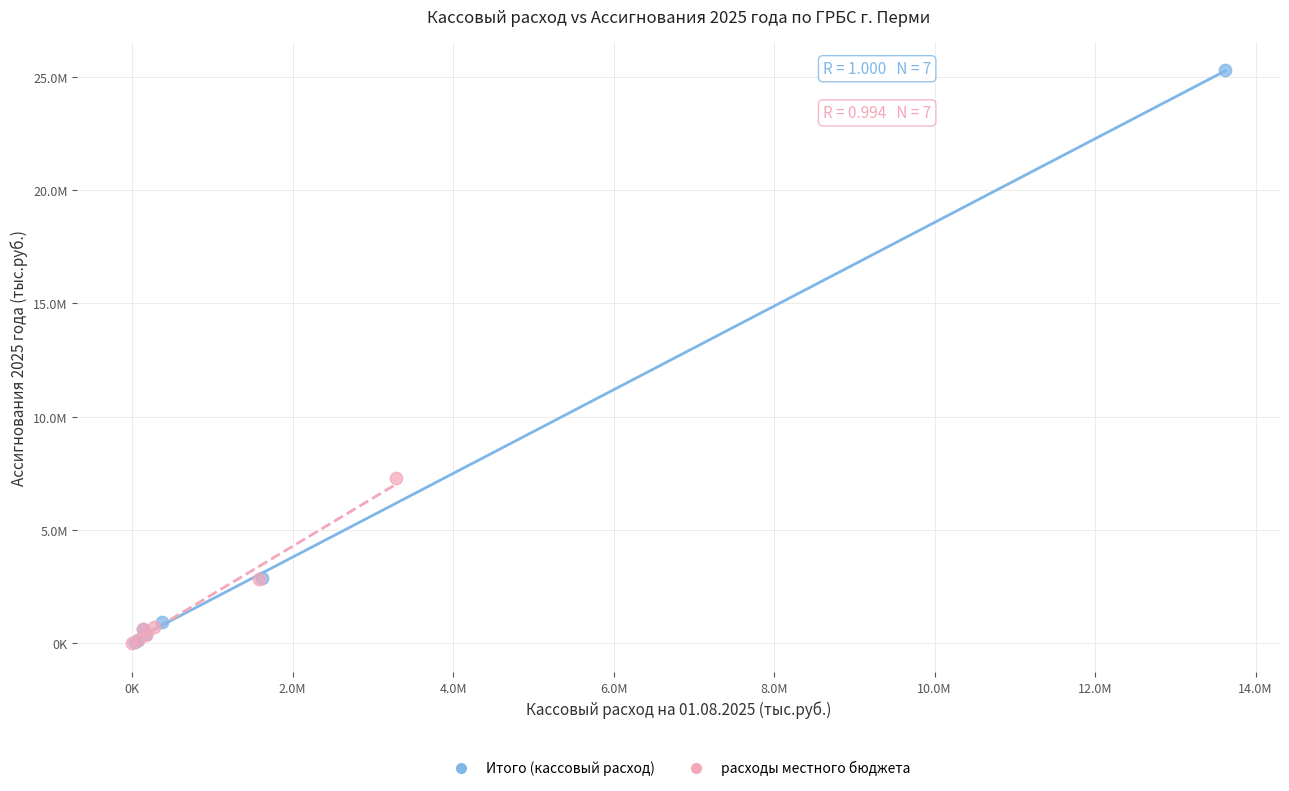

Which series has the widest spread of Y values?

Итого (кассовый расход)